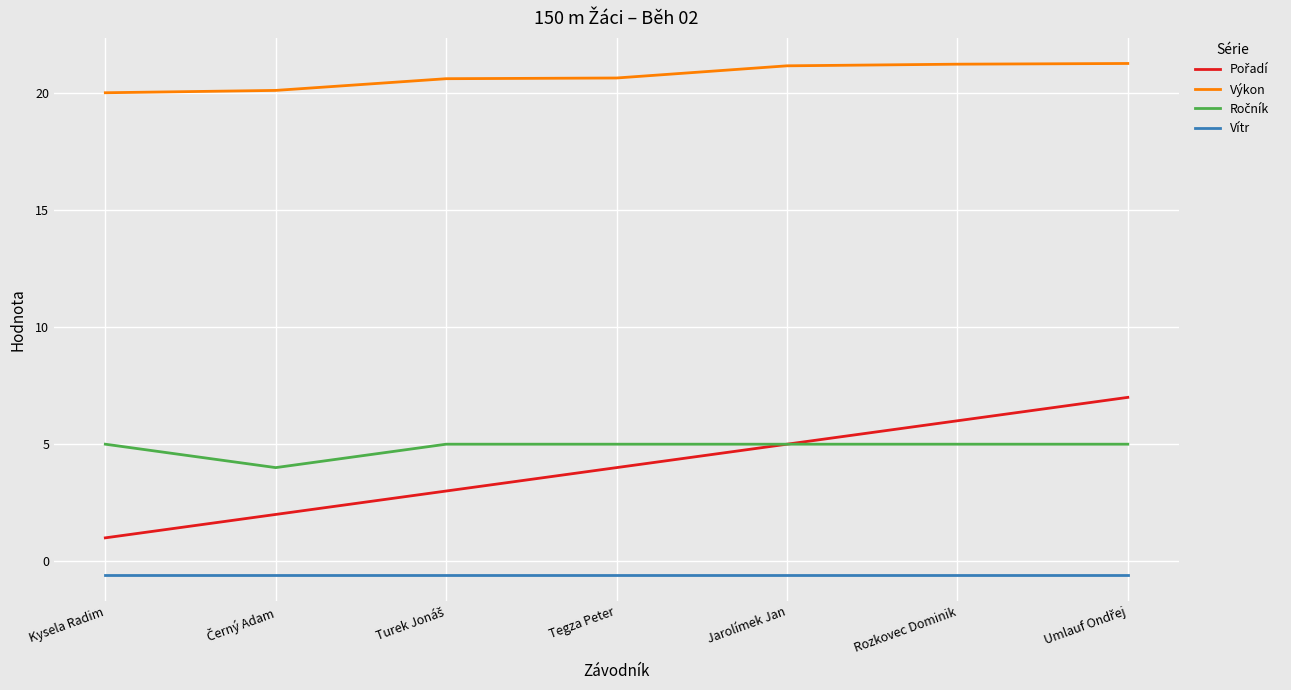

The value of Vítr at Tegza Peter is -0.6. True or false?

True